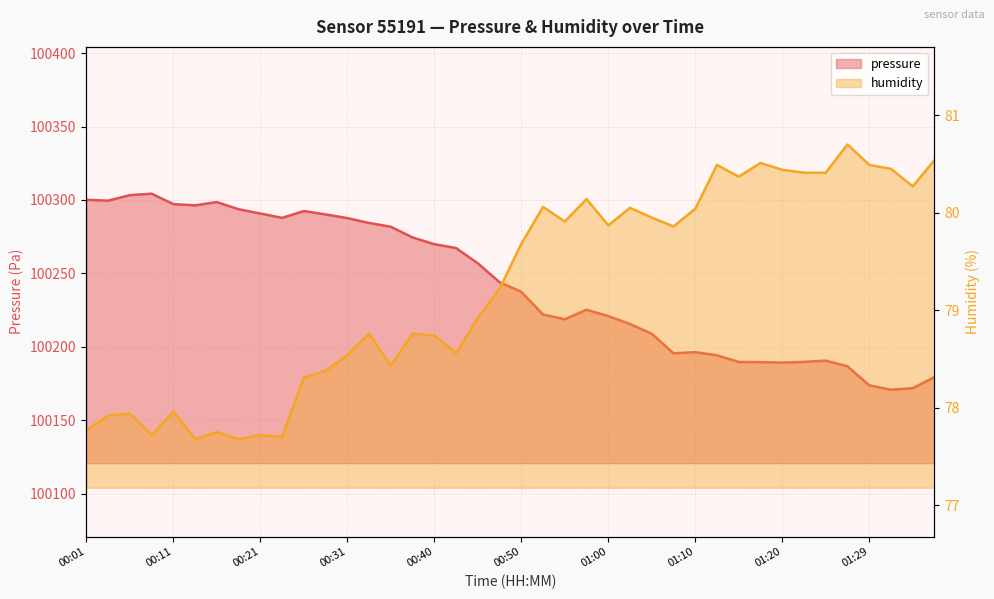

At which category does humidity reach its first local peak?

00:06